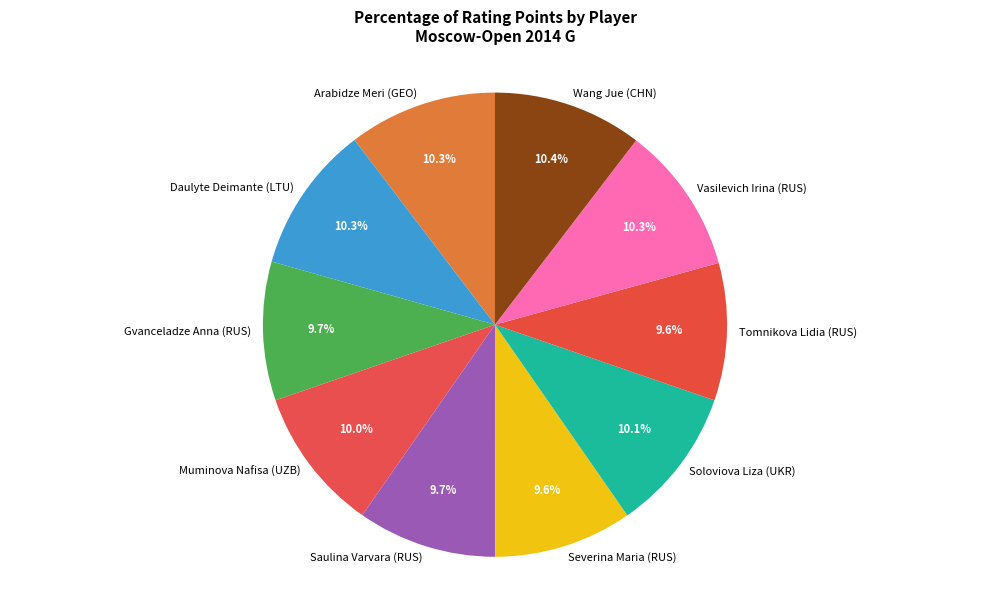

What is the ratio of the value at Tomnikova Lidia (RUS) to the value at Muminova Nafisa (UZB)?

1.0